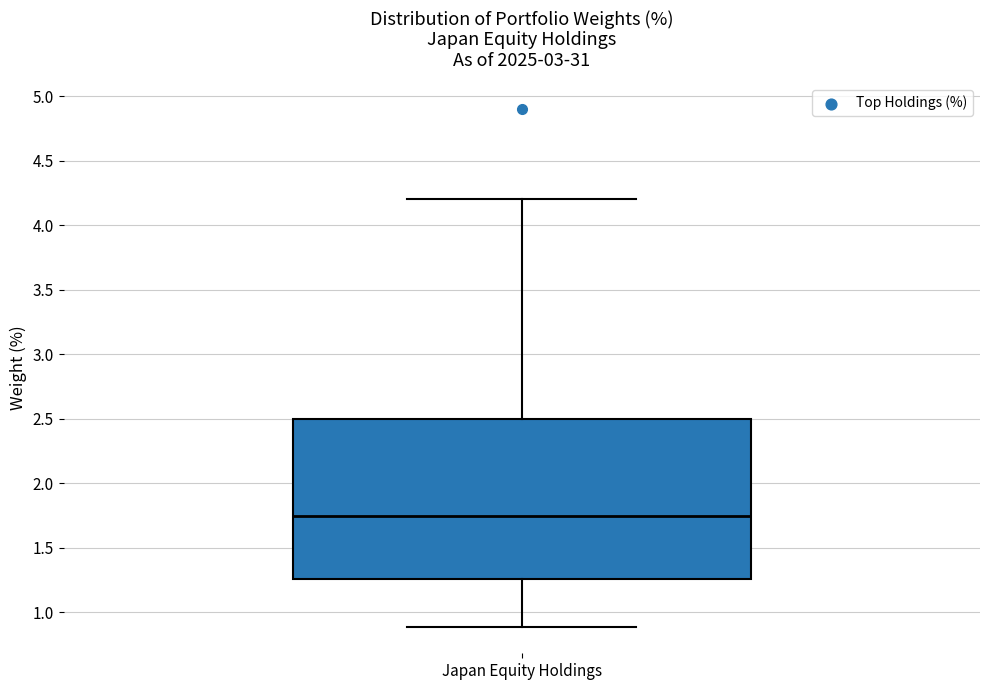

Where does the median line of the box for Japan Equity Holdings sit on the y-axis? The values are not printed on the chart, so give them approximately, as read against the axis.

1.75